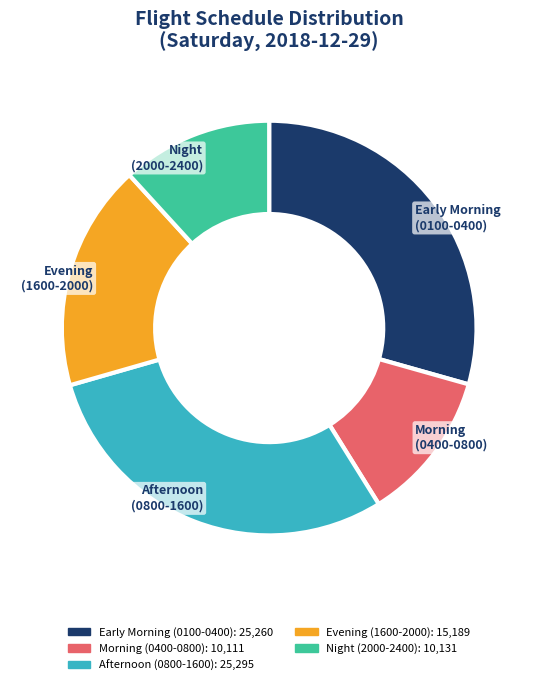

Is there a majority slice in this chart?

No